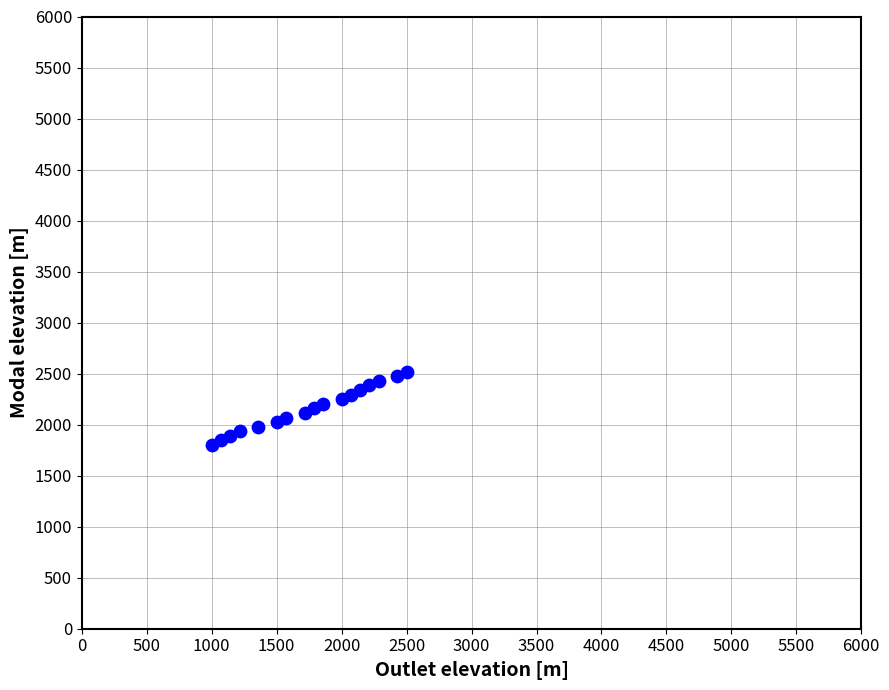

What is the range of Y values (max minus min)?

720